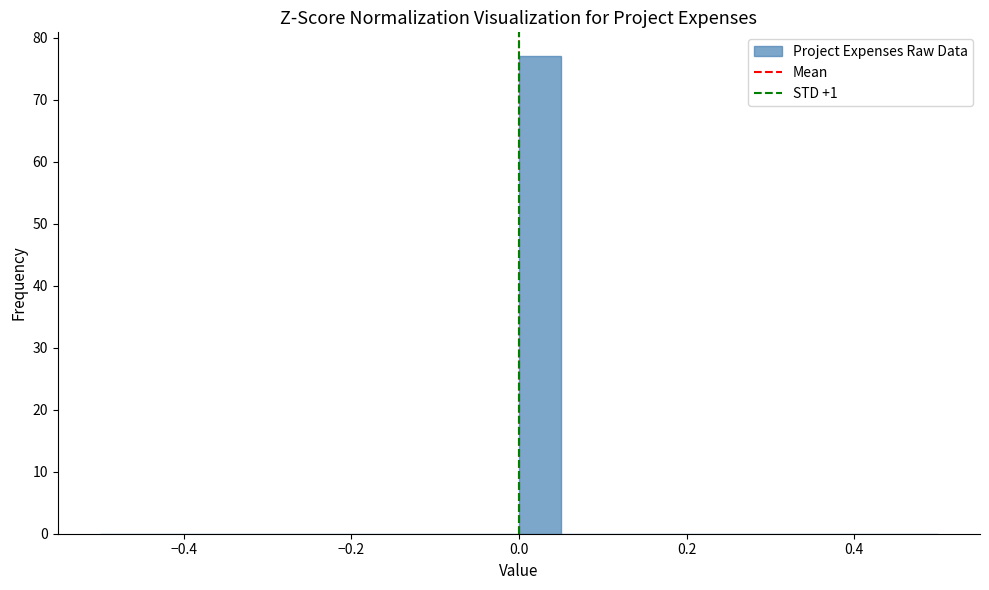

Read against the x-axis, roughly where is the centre of the tallest bar?

0.02